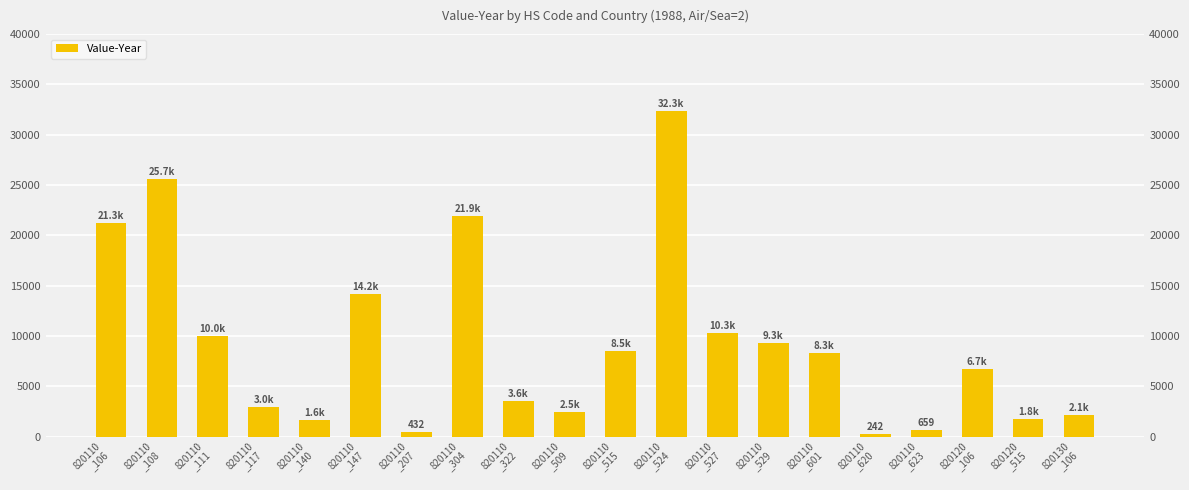

Read the value at 820110
_601.

8299